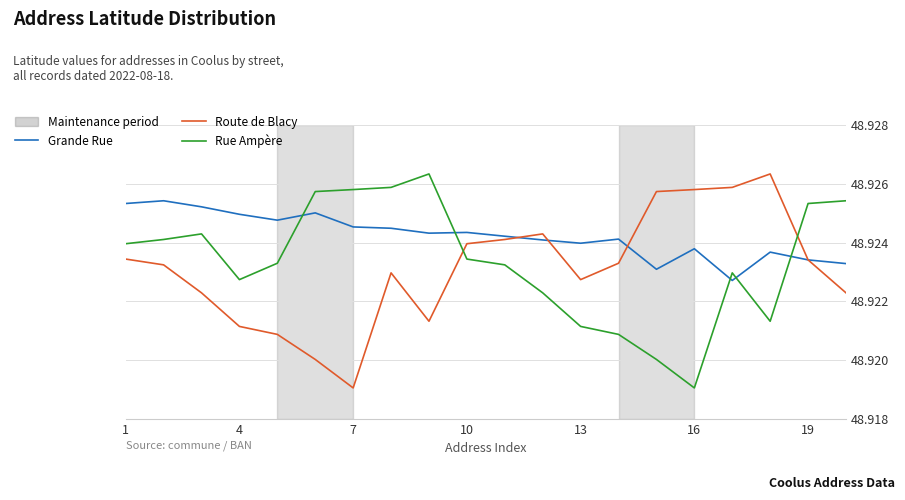

Which series has the largest total across all categories?

Grande Rue